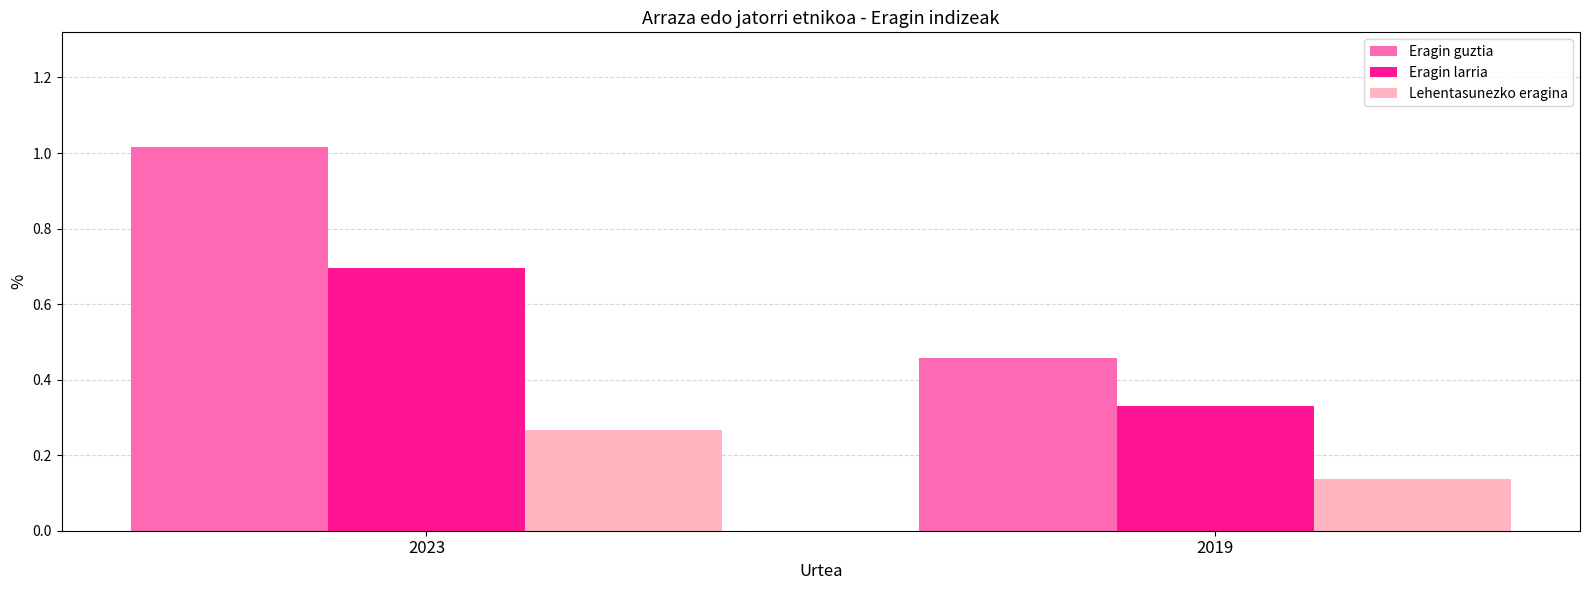

At which label does Eragin larria reach its minimum?

2019